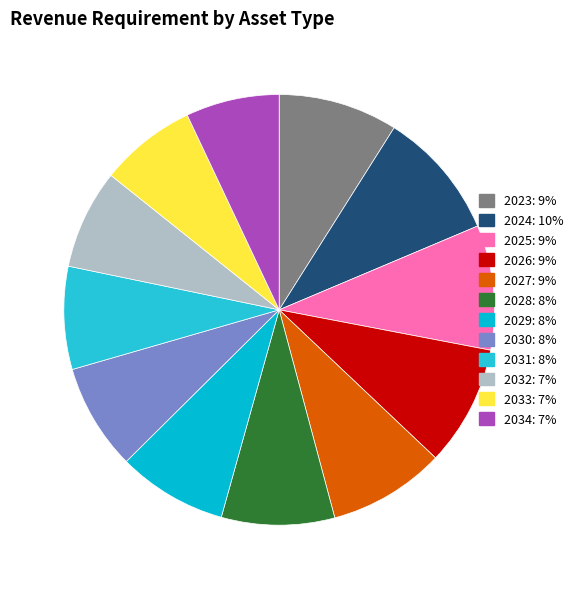

Between 2026 and 2030, which is larger?

2026